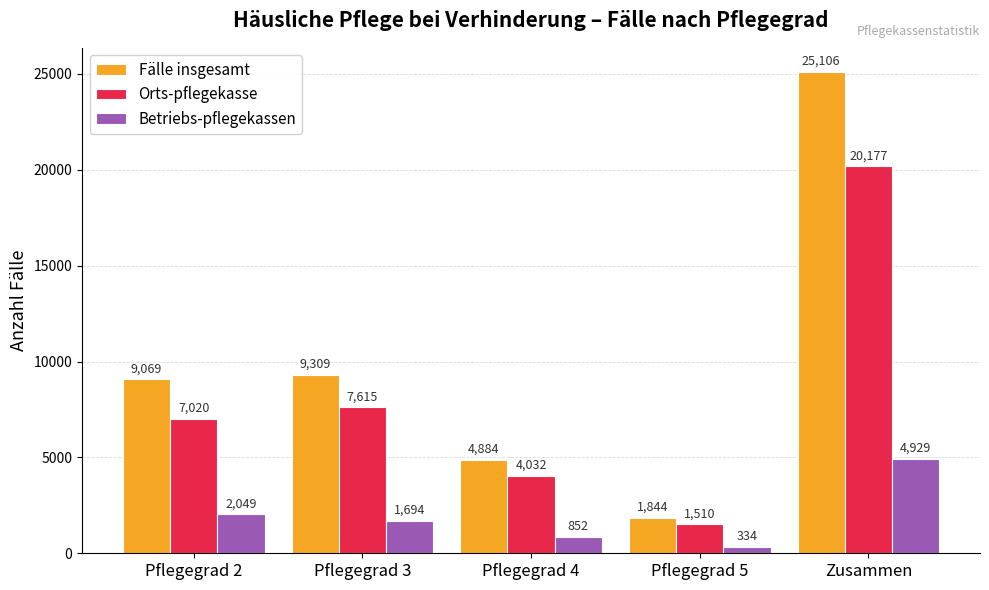

The Orts-pflegekasse series shows 7615 at Pflegegrad 3. True or false?

True